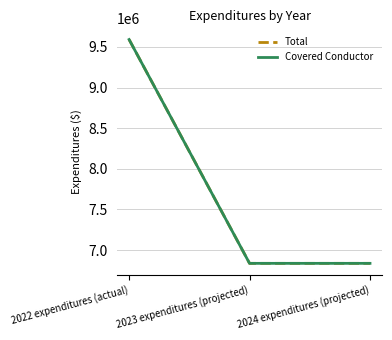

Which series has the widest spread of values?

Total